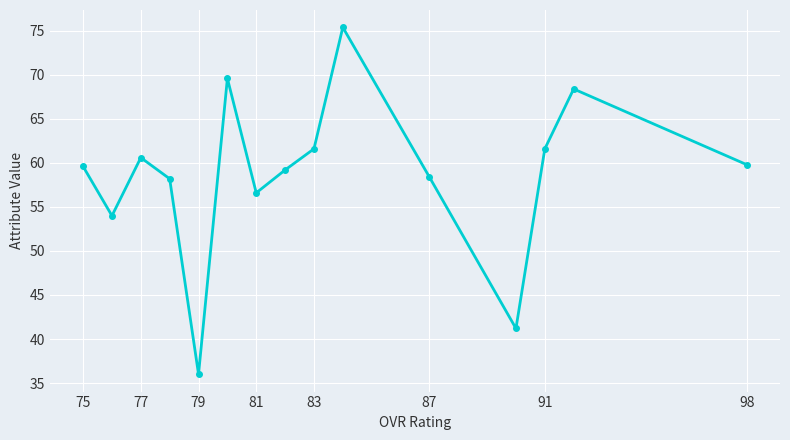

What is the change in value from 75 to 77?

+1.0